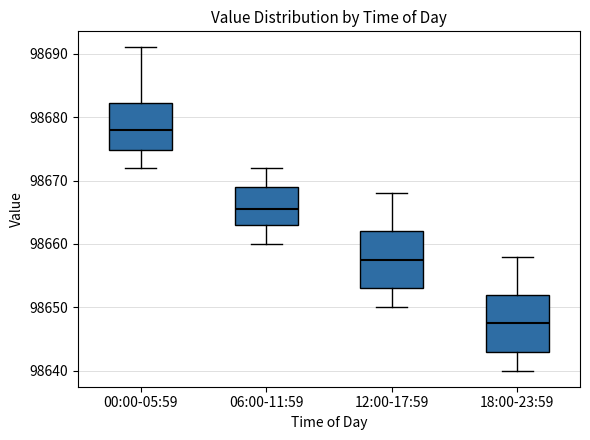

Reading left to right, transcribe this box plot: for each box, give where its median line is, the range the box spans, and where its two whiskers end, as read against the y-axis. The values are not printed on the chart, so give them approximately, as read against the axis.

00:00-05:59: median 98678, box 98675 to 98682, whiskers 98672 to 98691
06:00-11:59: median 98666, box 98663 to 98669, whiskers 98660 to 98672
12:00-17:59: median 98658, box 98653 to 98662, whiskers 98650 to 98668
18:00-23:59: median 98648, box 98643 to 98652, whiskers 98640 to 98658